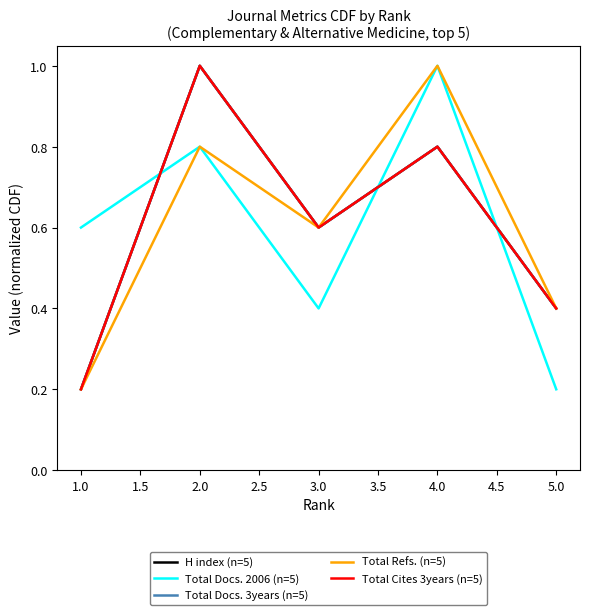

Does the chart have visible grid lines?

No